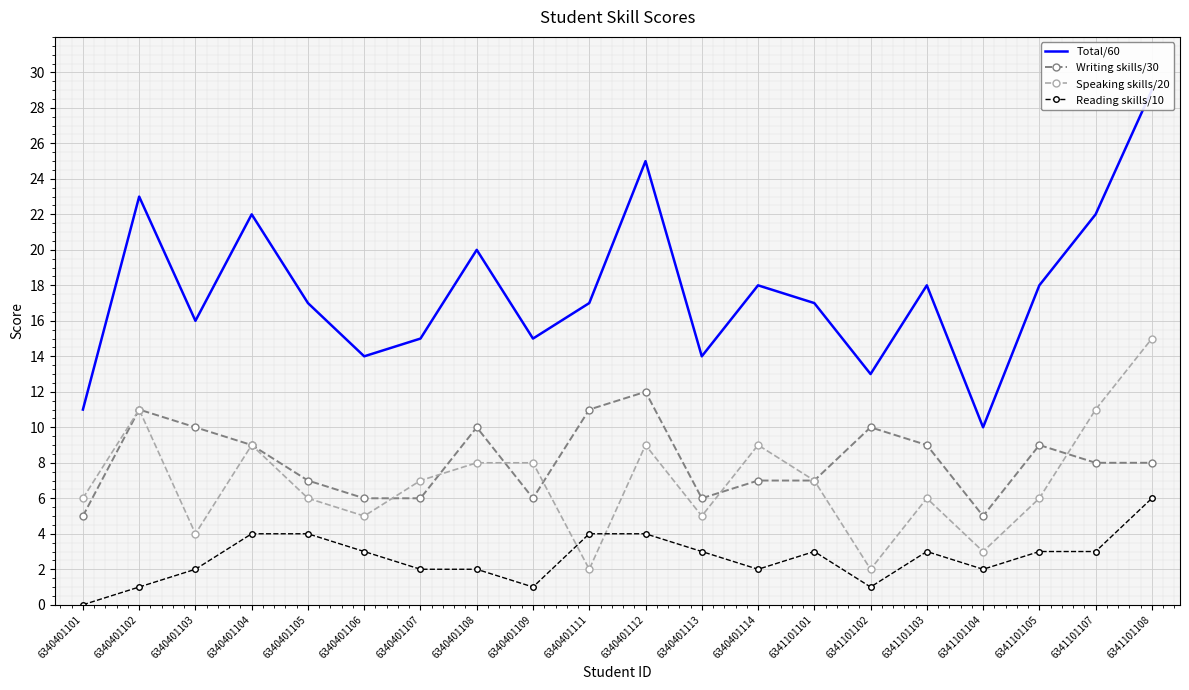

What is the difference between the highest and lowest values at 6340401105?

13